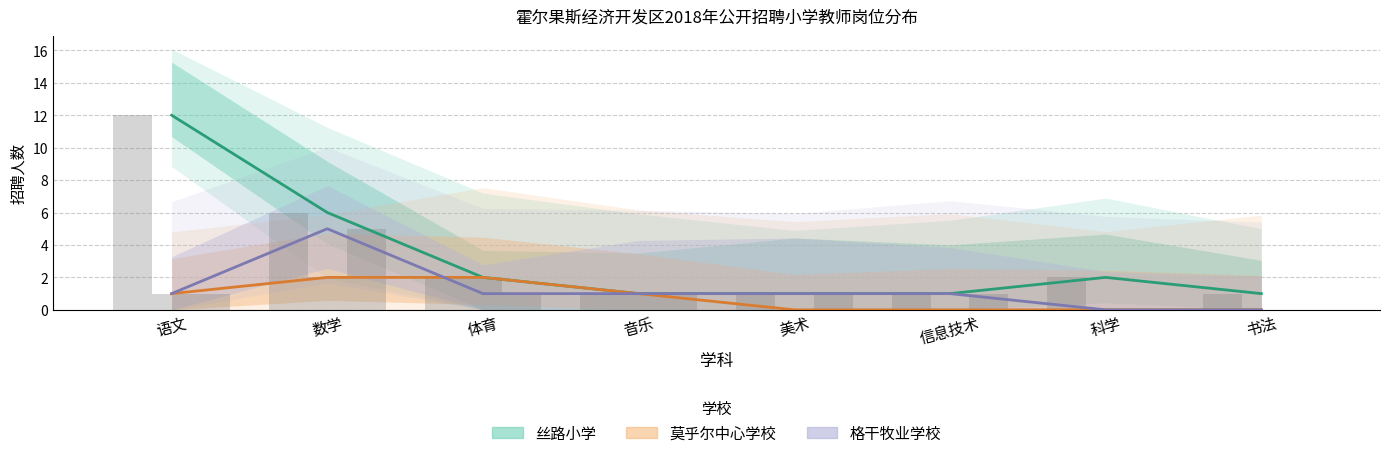

What is the difference between the second highest and minimum values in the 丝路小学 series?

5